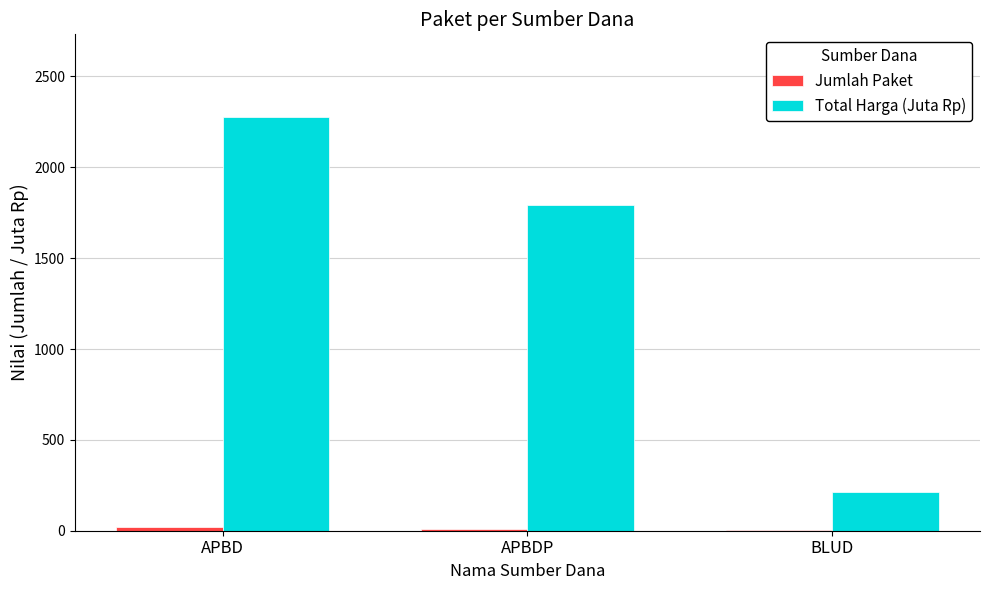

At which label is Total Harga (Juta Rp) closest to 1245?

APBDP